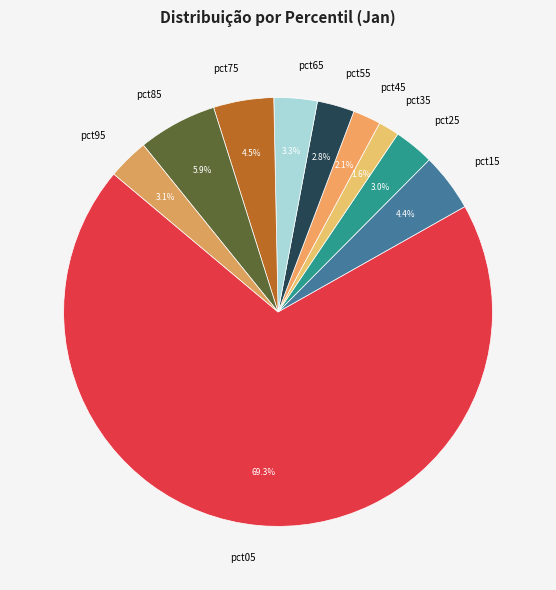

Combined, do pct35 and pct45 account for over 50%?

No